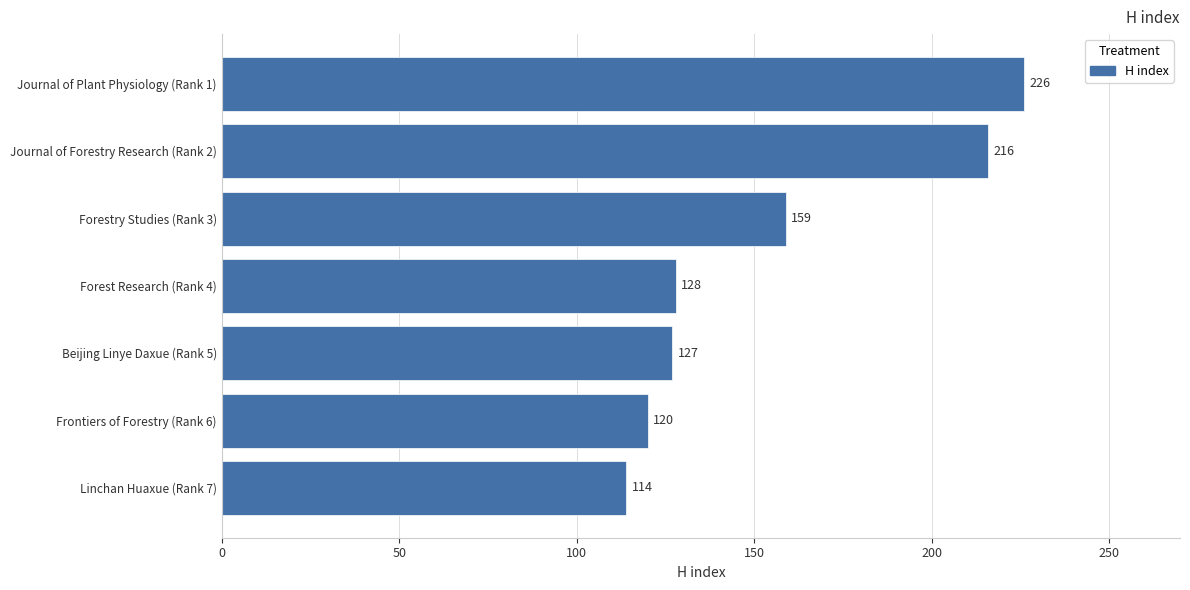

What is the difference between the maximum and minimum values?

112